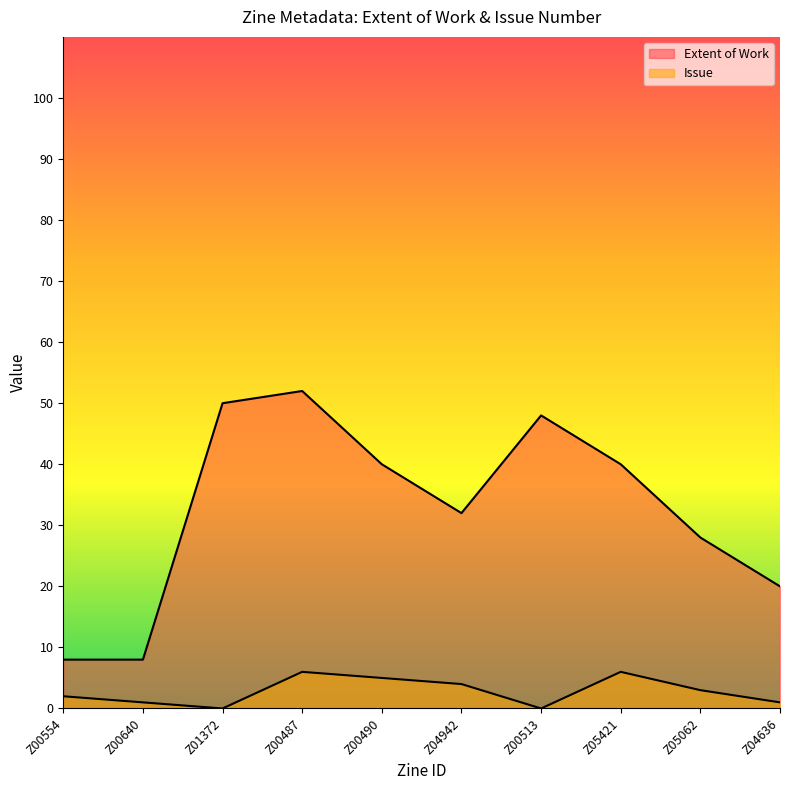

True or false: Extent of Work and Issue intersect in this chart.

False